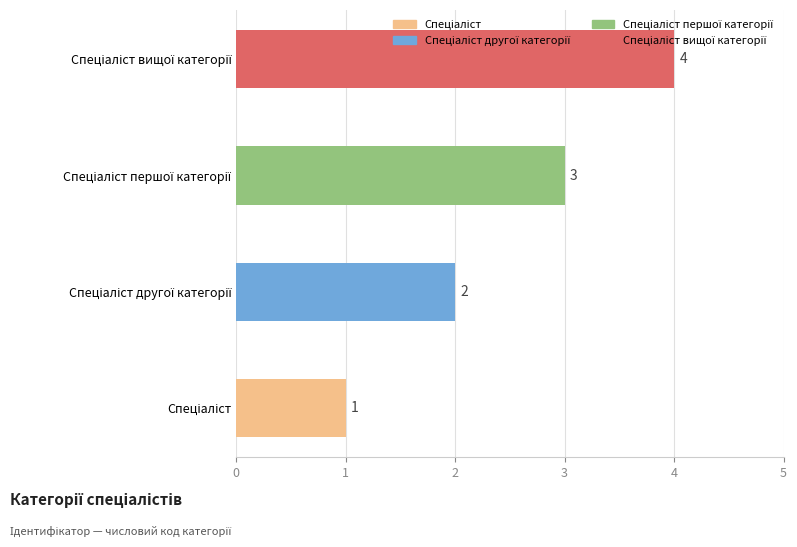

Count the values in the range 2 to 4.

3